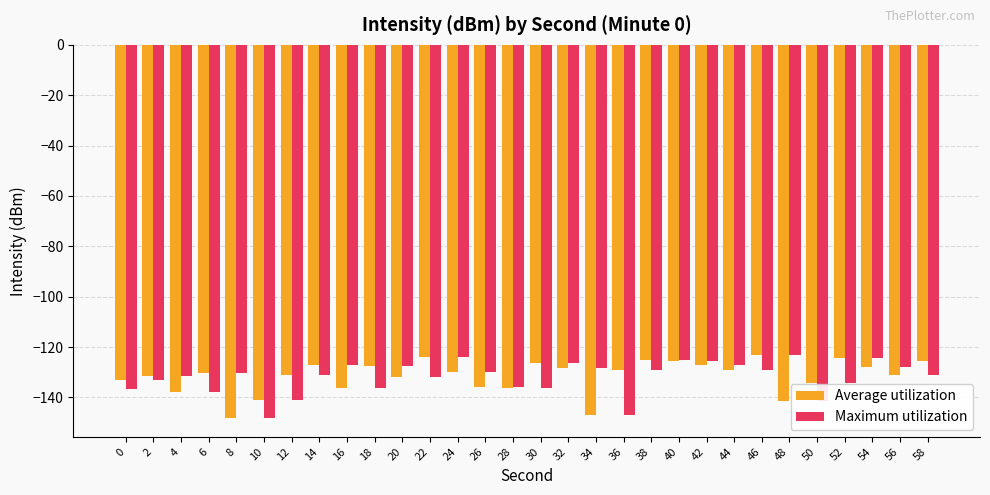

What is the total value across all series at 36?

-275.9